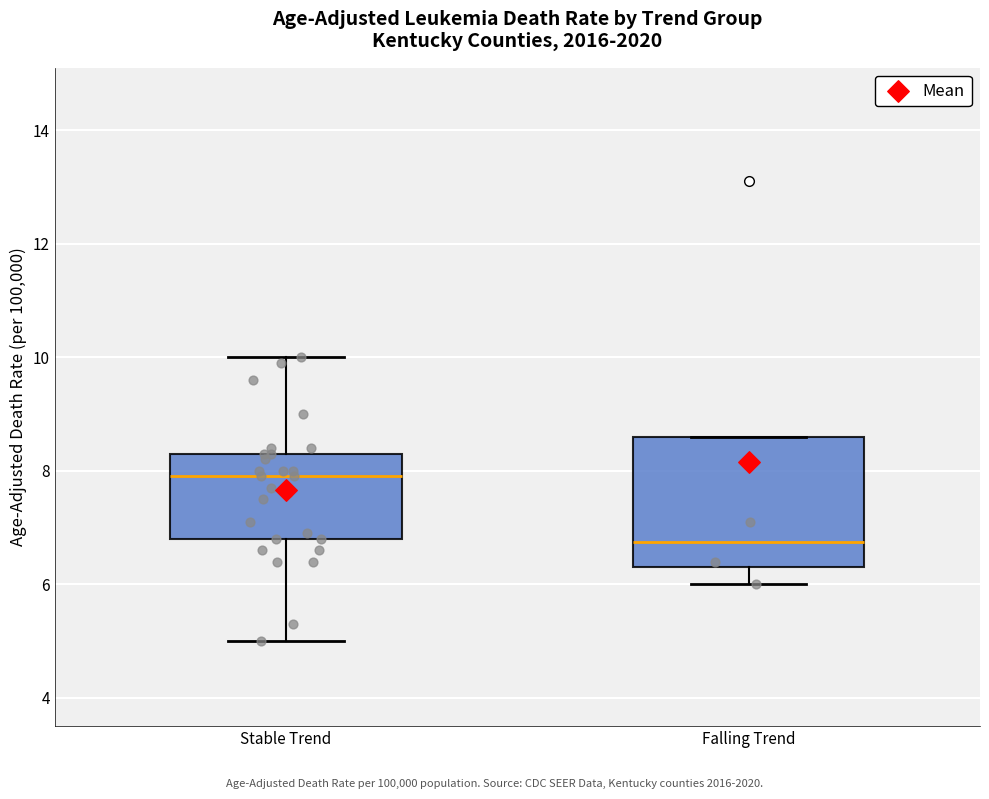

Where is the upper edge of the box for Falling Trend on the y-axis? The values are not printed on the chart, so give them approximately, as read against the axis.

8.6